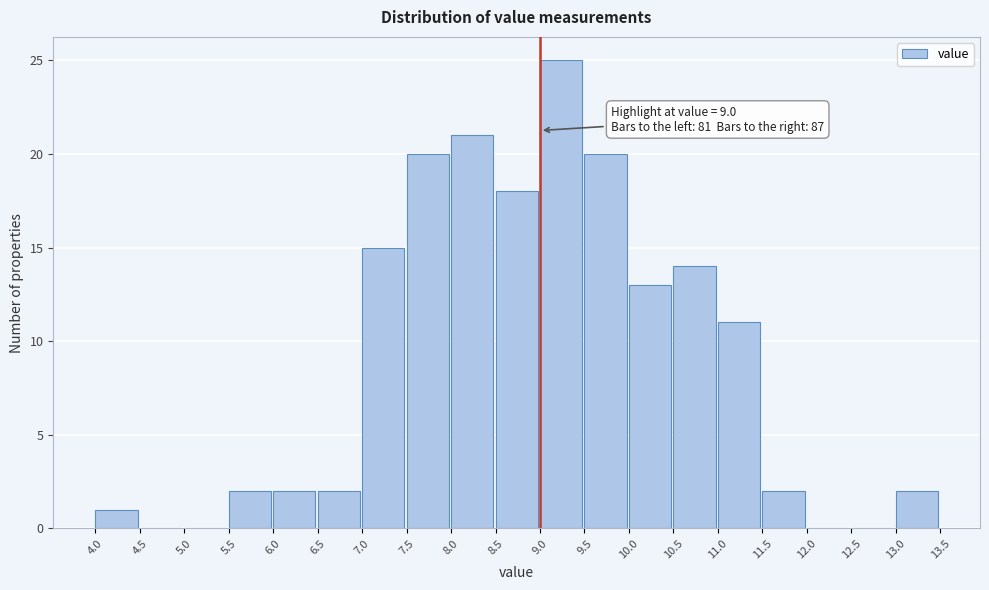

Which range on the x-axis has the tallest bar?

9.0 to 9.5